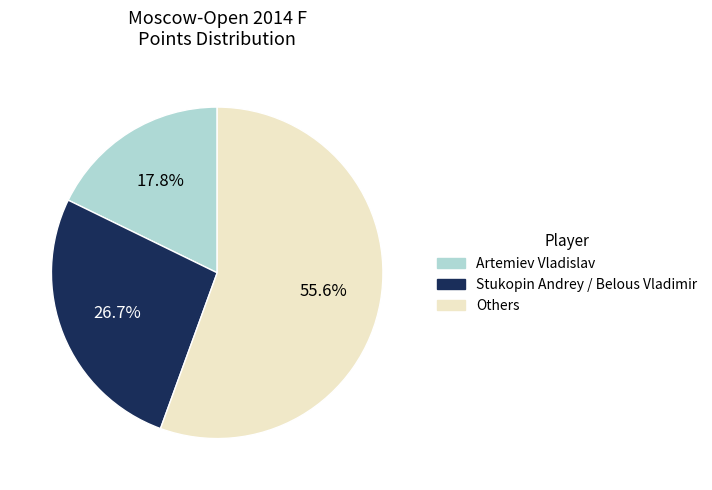

Is there any slice that represents more than half of the pie?

Yes